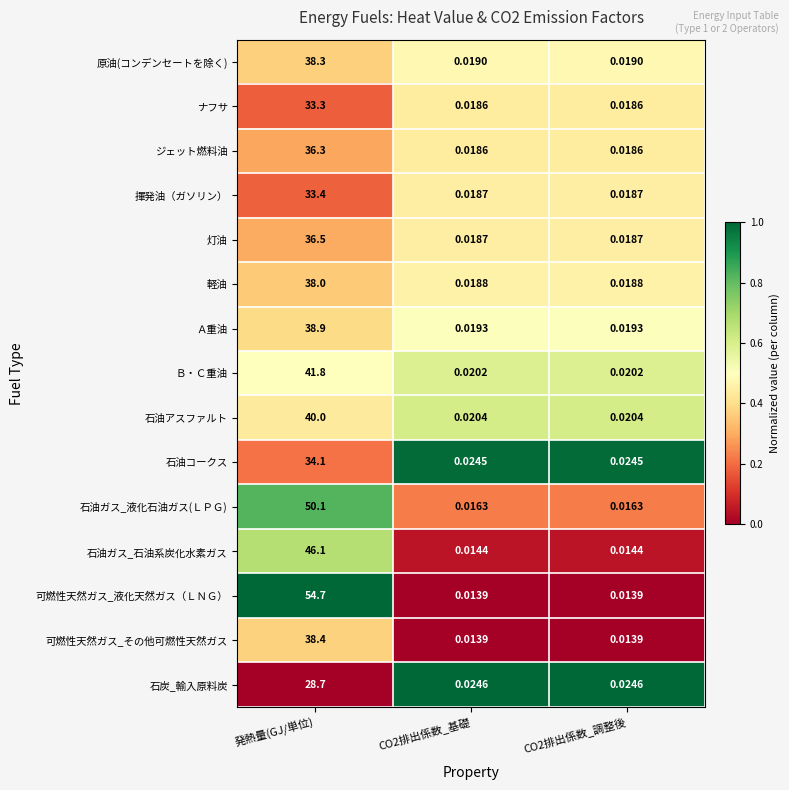

How many distinct data groups are displayed?

15